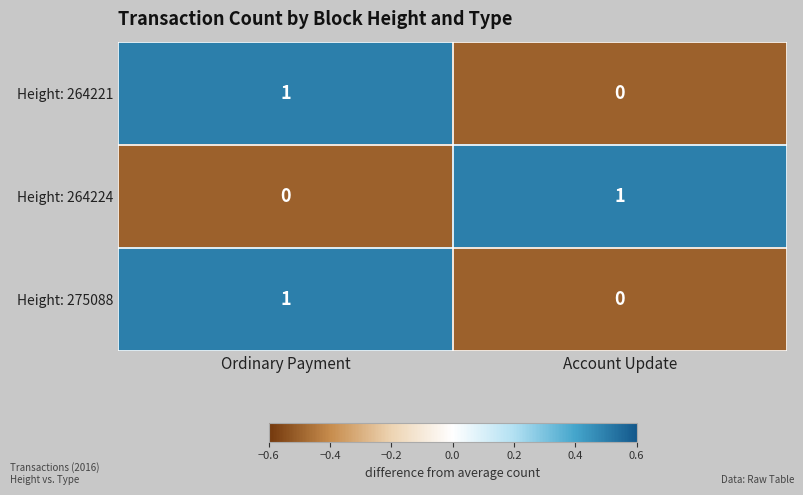

Reading left to right, transcribe all the data shown in this chart.

Height: 264221: 1	0
Height: 264224: 0	1
Height: 275088: 1	0